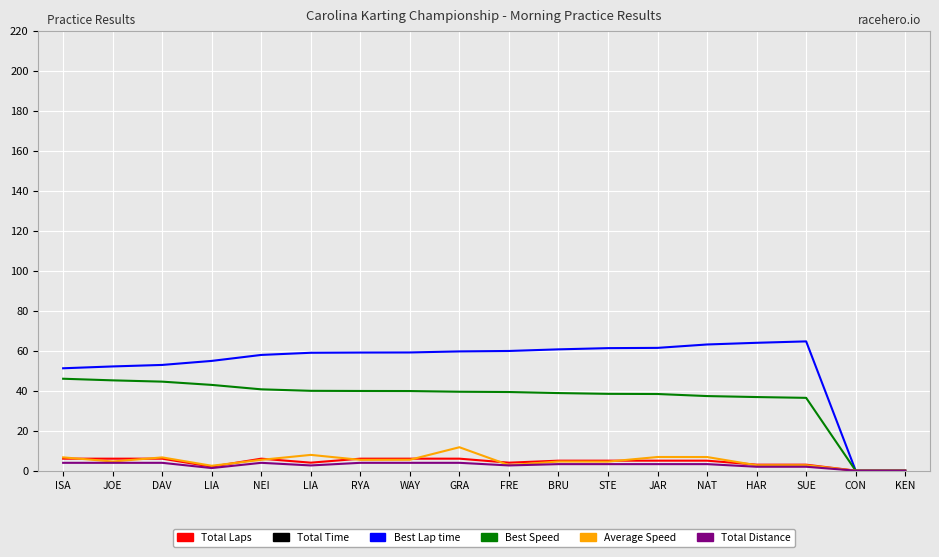

At which label does Best Lap time reach its peak?

SUE